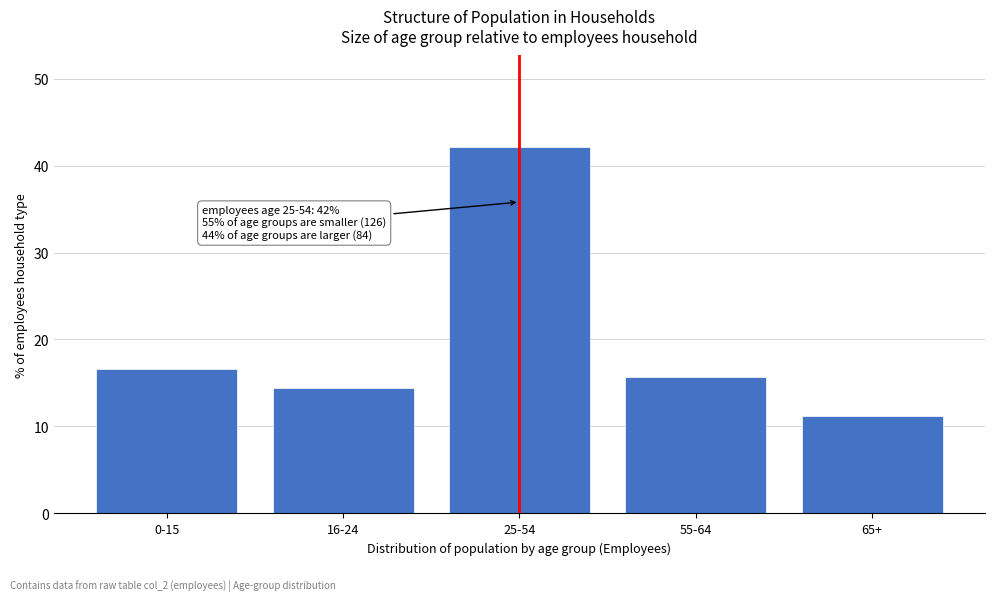

Reading left to right, what are all the values shown in this chart?

0-15=16.6	16-24=14.4	25-54=42.1	55-64=15.7	65+=11.2